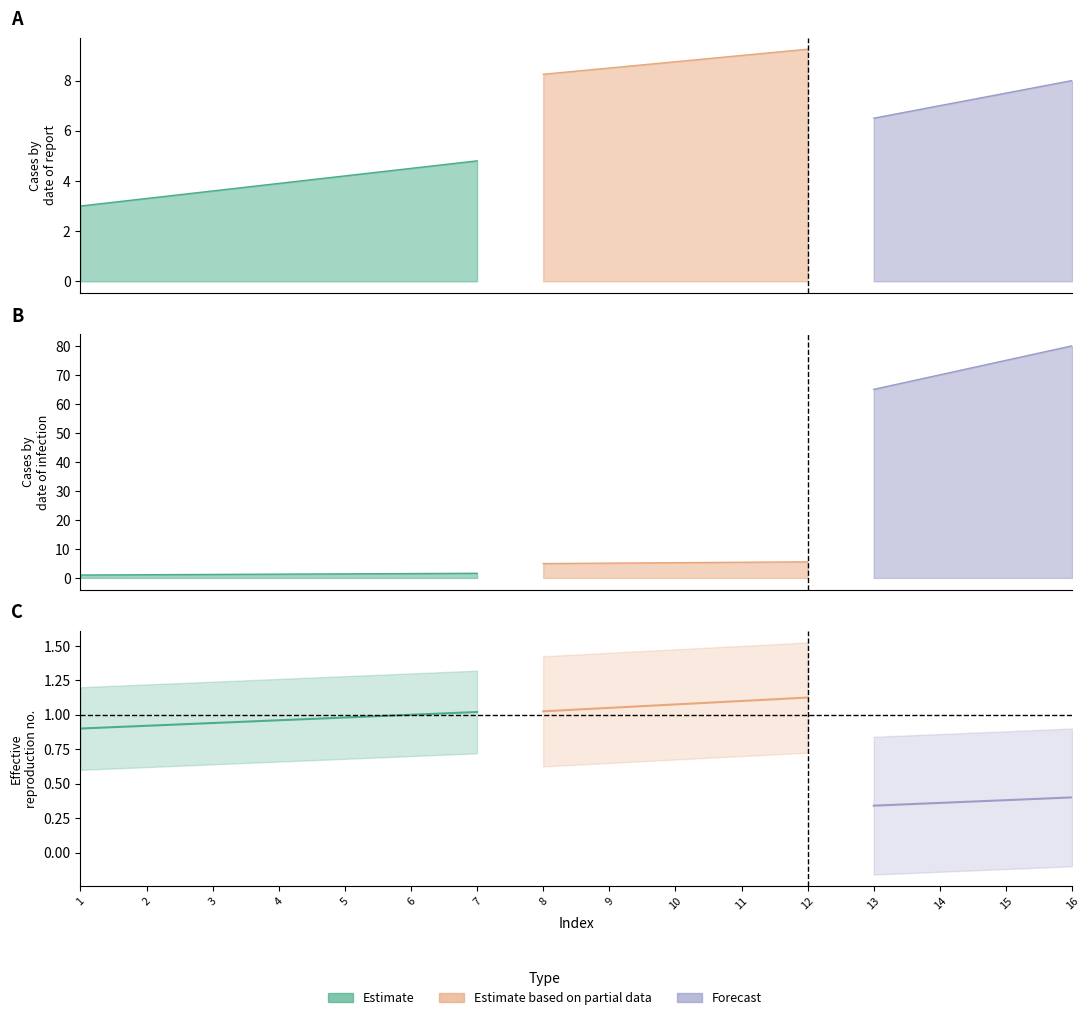

The Estimate series shows 11 at 10. True or false?

False